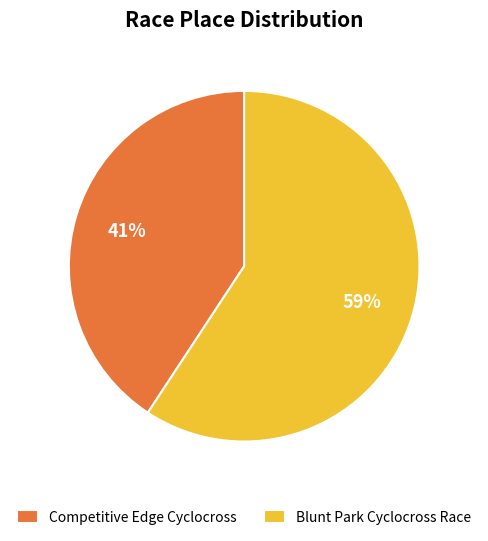

Rank the categories by value from highest to lowest.

Blunt Park Cyclocross Race, Competitive Edge Cyclocross